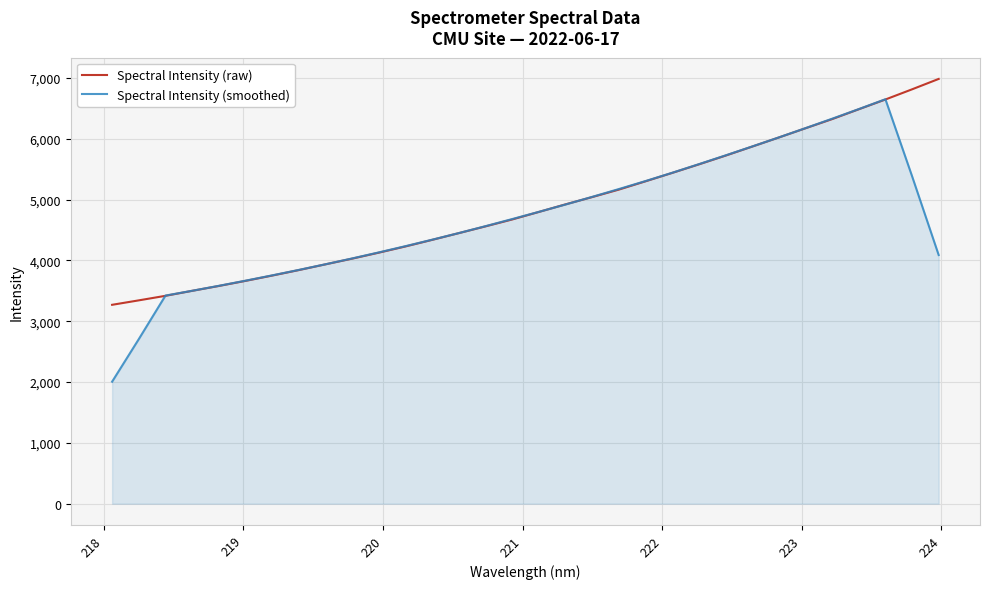

What is the lowest value of the Spectral Intensity (raw) series?

3269.3